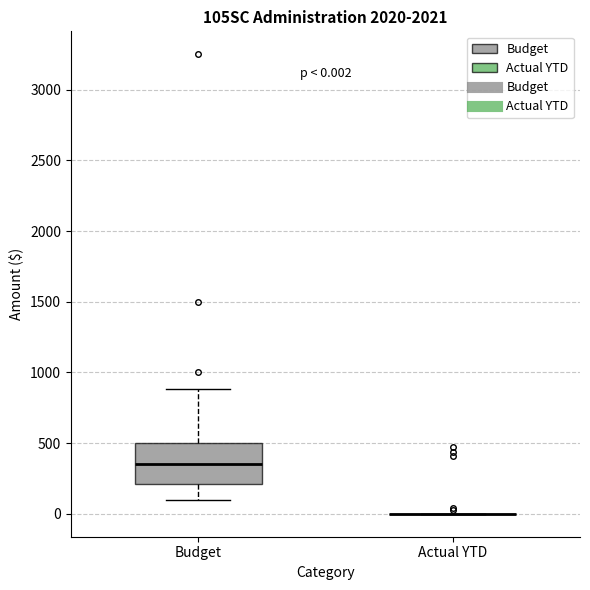

Comparing the boxes themselves (not the whiskers), which one is the tallest?

Budget